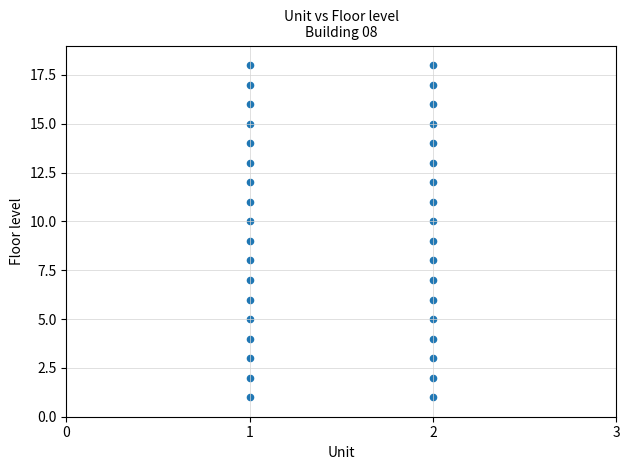

What is the range of Y values (max minus min)?

17